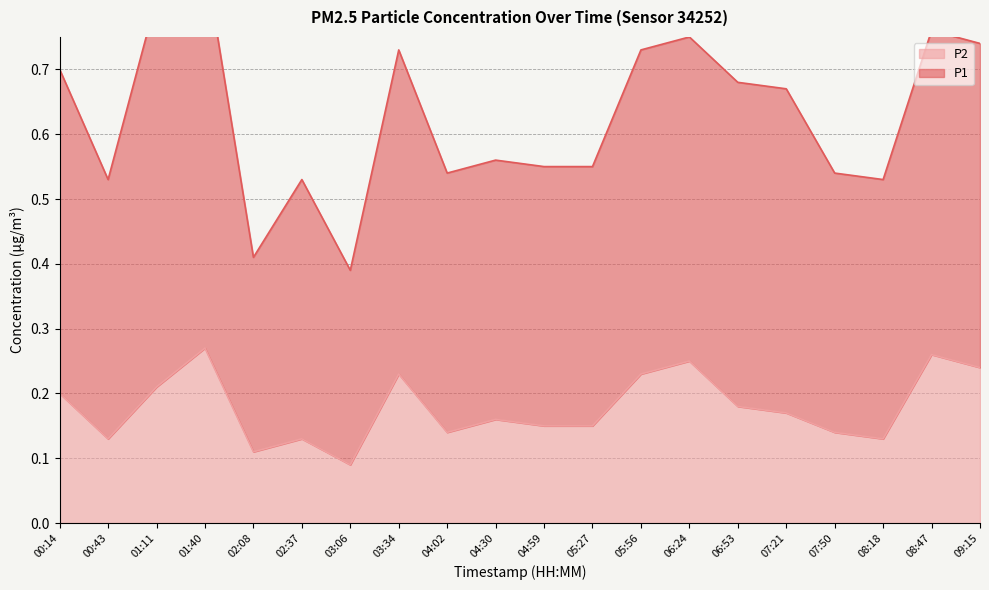

What is the difference between the values at 06:53 and 01:40?

0.1